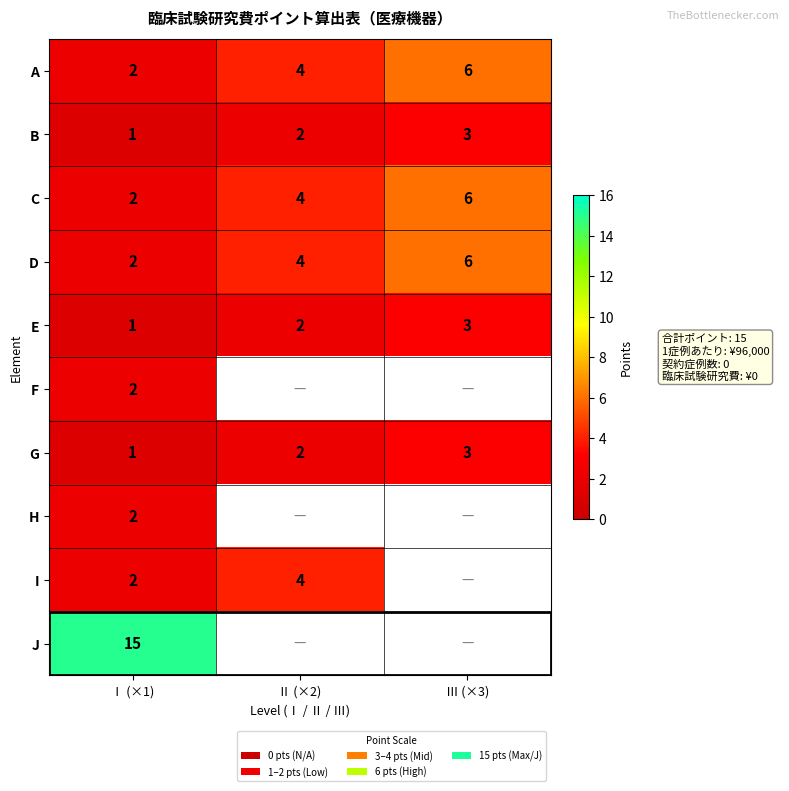

How many values in the A series are below 4?

1